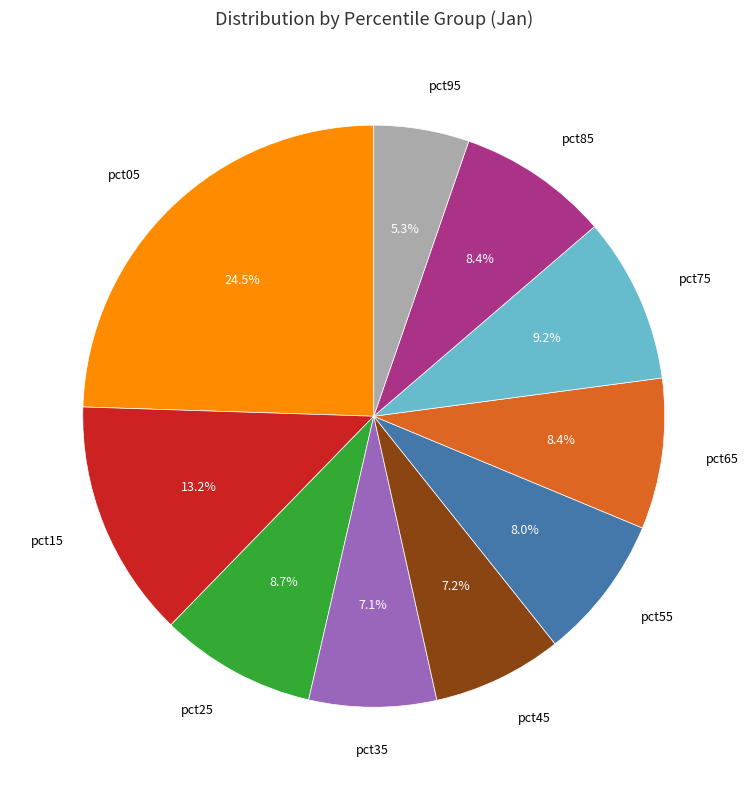

Does any single category account for the majority?

No